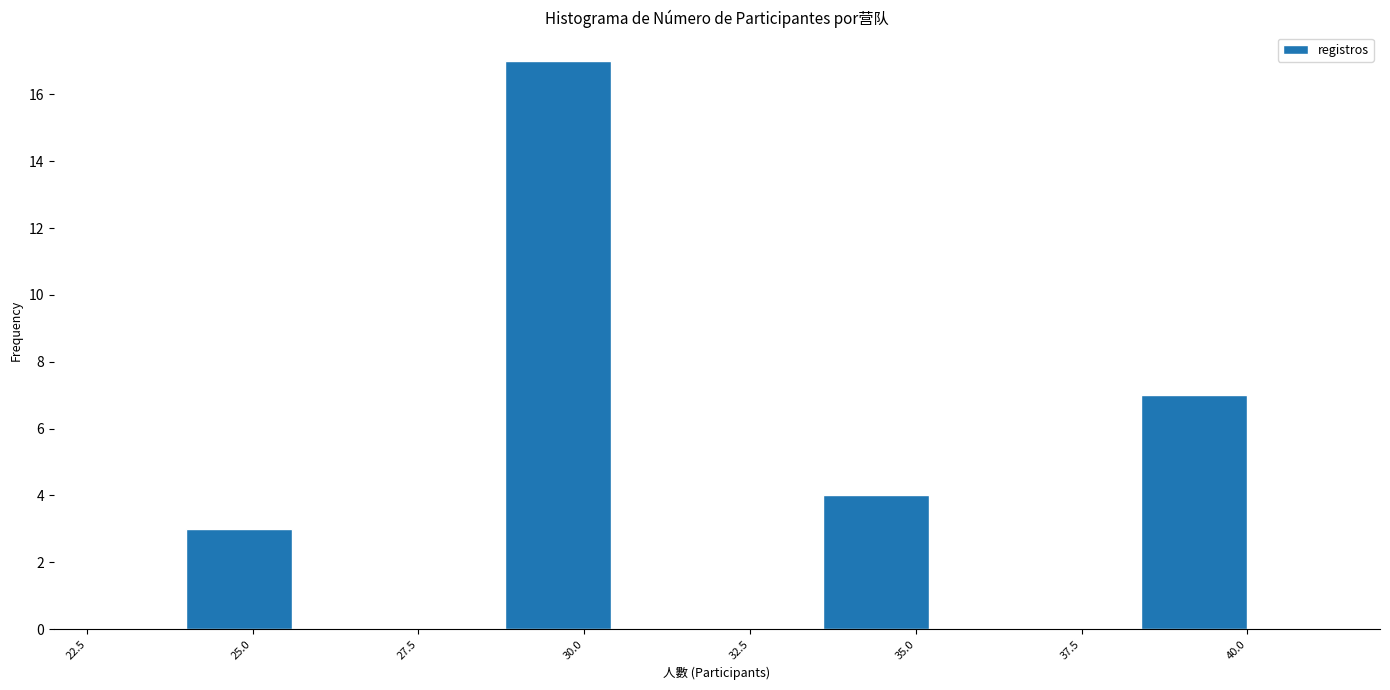

Around what value on the x-axis is the tallest bar? Give the approximate position of its centre, as read against the axis.

29.5